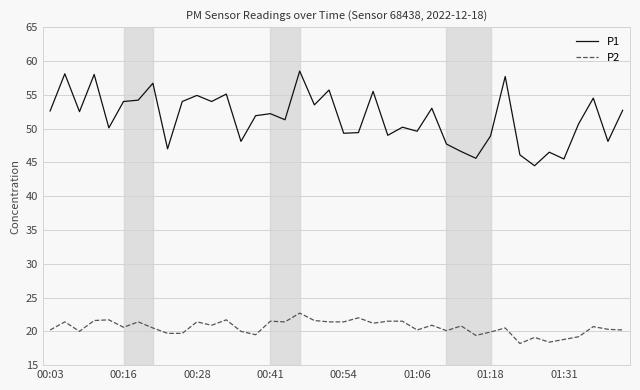

Which series has the largest total across all categories?

P1